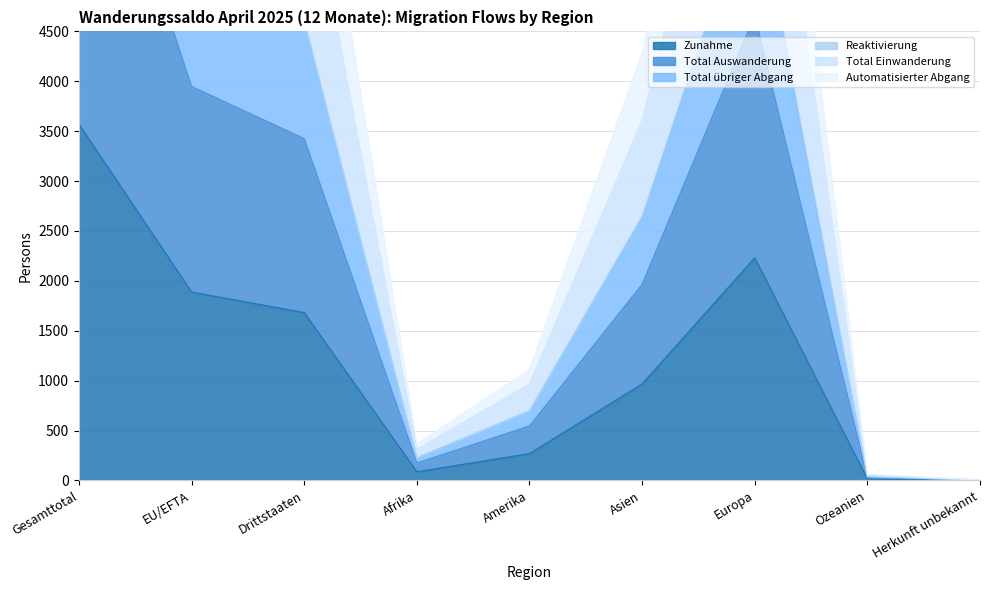

What is the sum of the Total Auswanderung values at Ozeanien and Europa?

4686